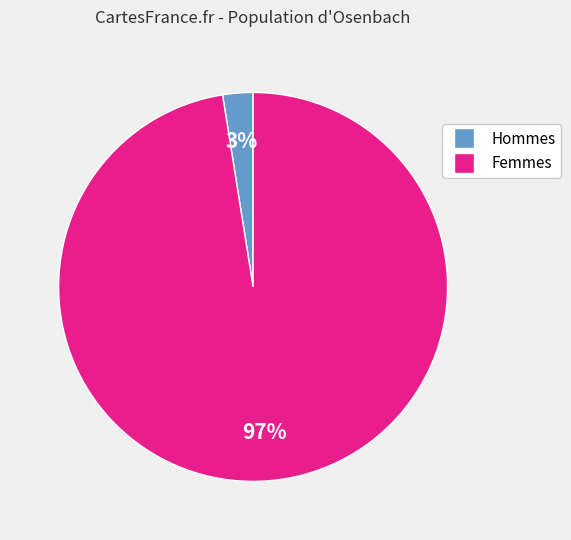

To the nearest percent, what is the average slice percentage?

50%